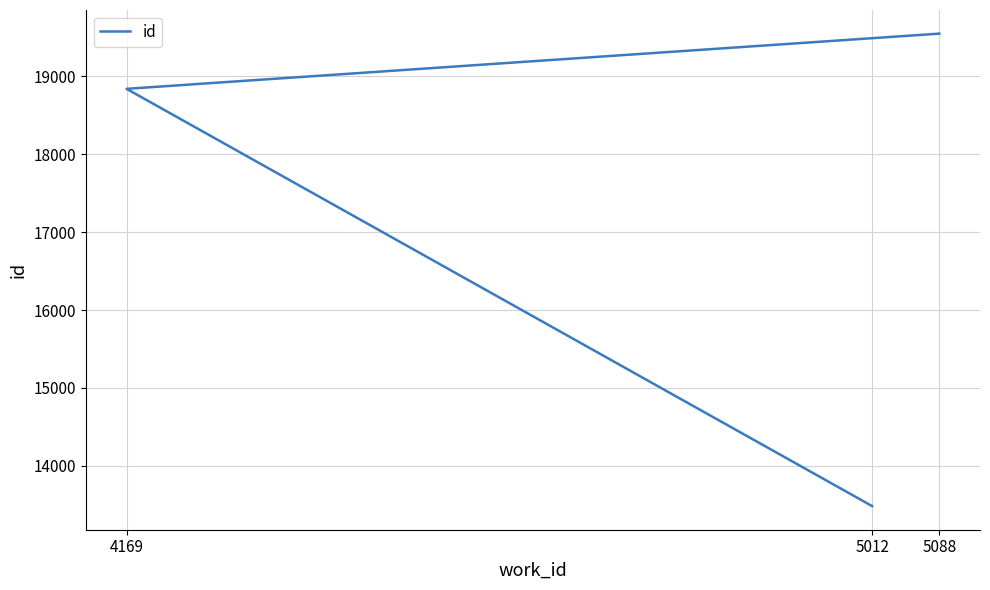

What is the smallest value displayed?

13482